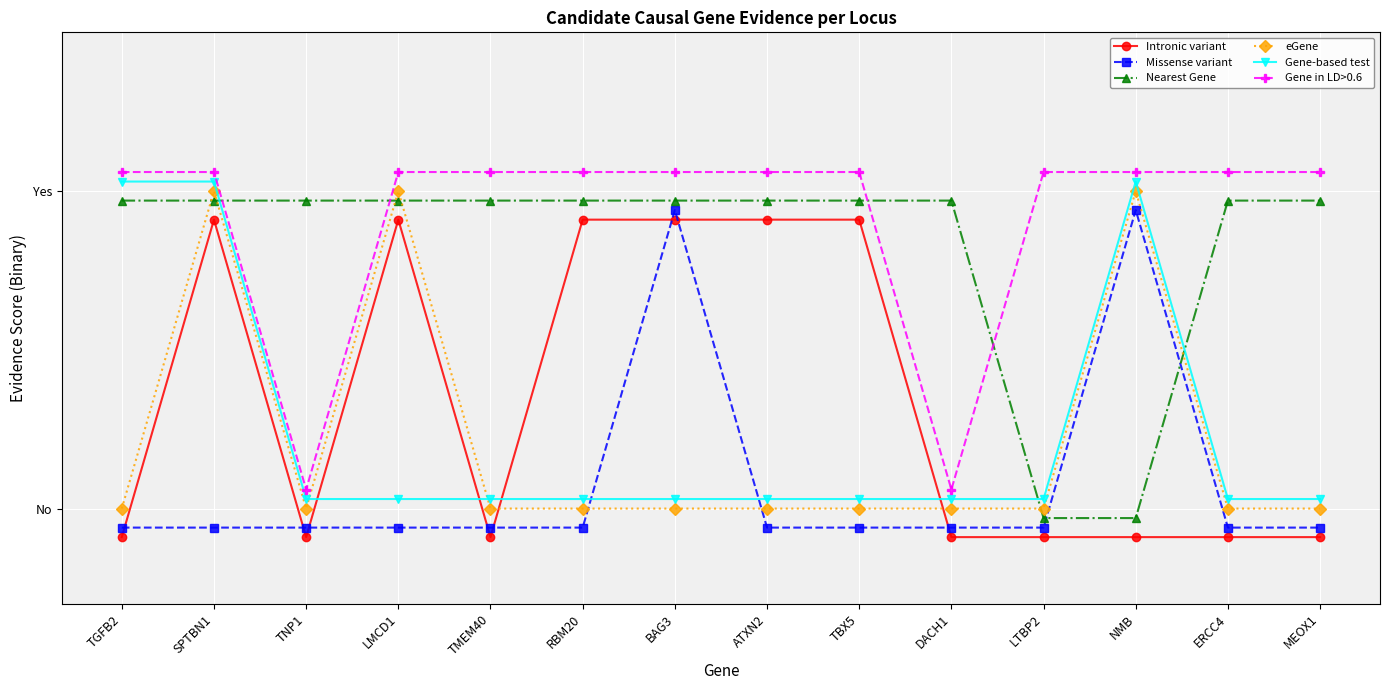

What are all the series names shown in the legend?

Intronic variant, Missense variant, Nearest Gene, eGene, Gene-based test, Gene in LD>0.6